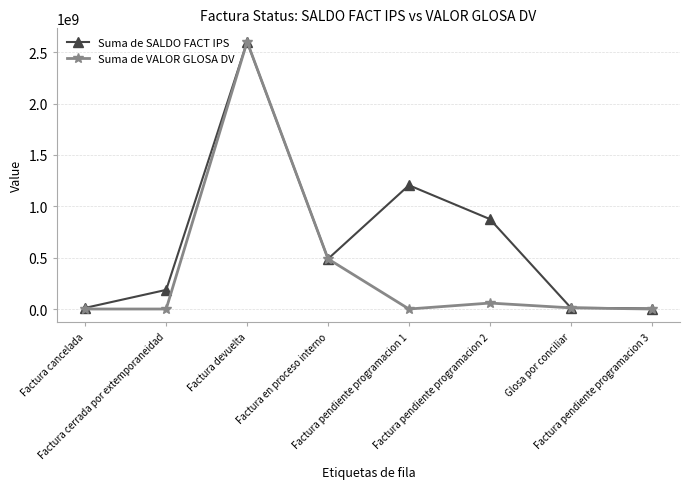

The Suma de SALDO FACT IPS series shows 875405388 at Factura pendiente programacion 2. True or false?

True